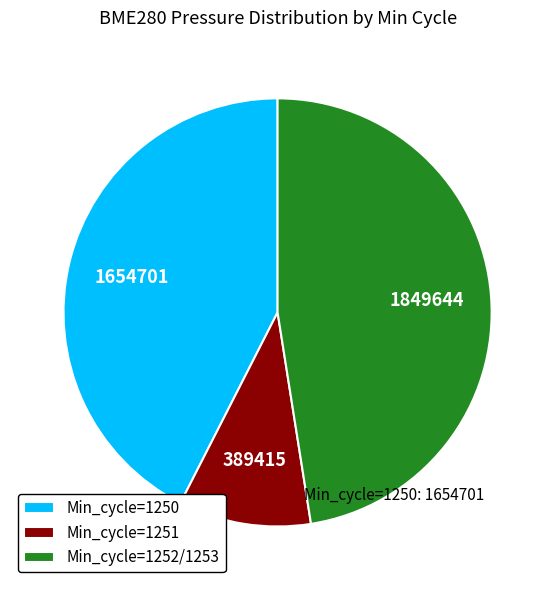

Combined, do Min_cycle=1252/1253 and Min_cycle=1250 account for over 50%?

Yes